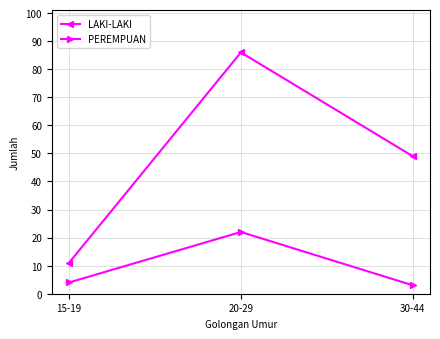

What is the value of the PEREMPUAN point at the 3rd from the left?

3